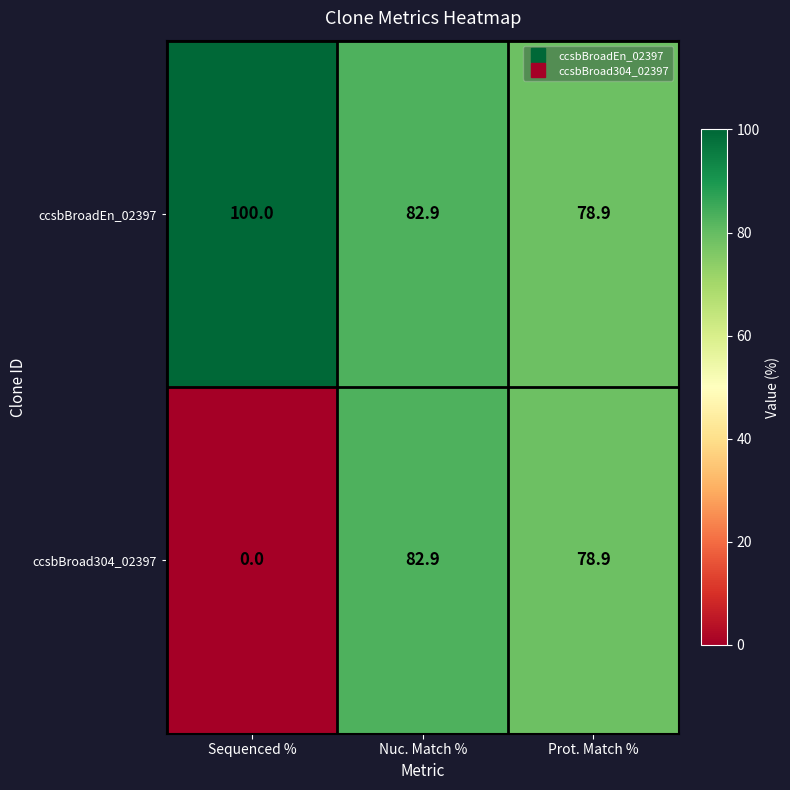

Which series has the widest spread of values?

ccsbBroad304_02397